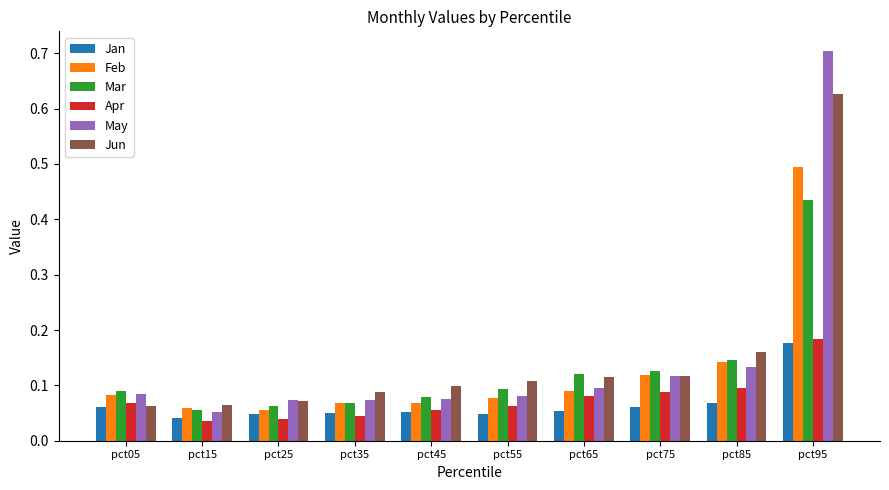

What are all the series names shown in the legend?

Jan, Feb, Mar, Apr, May, Jun